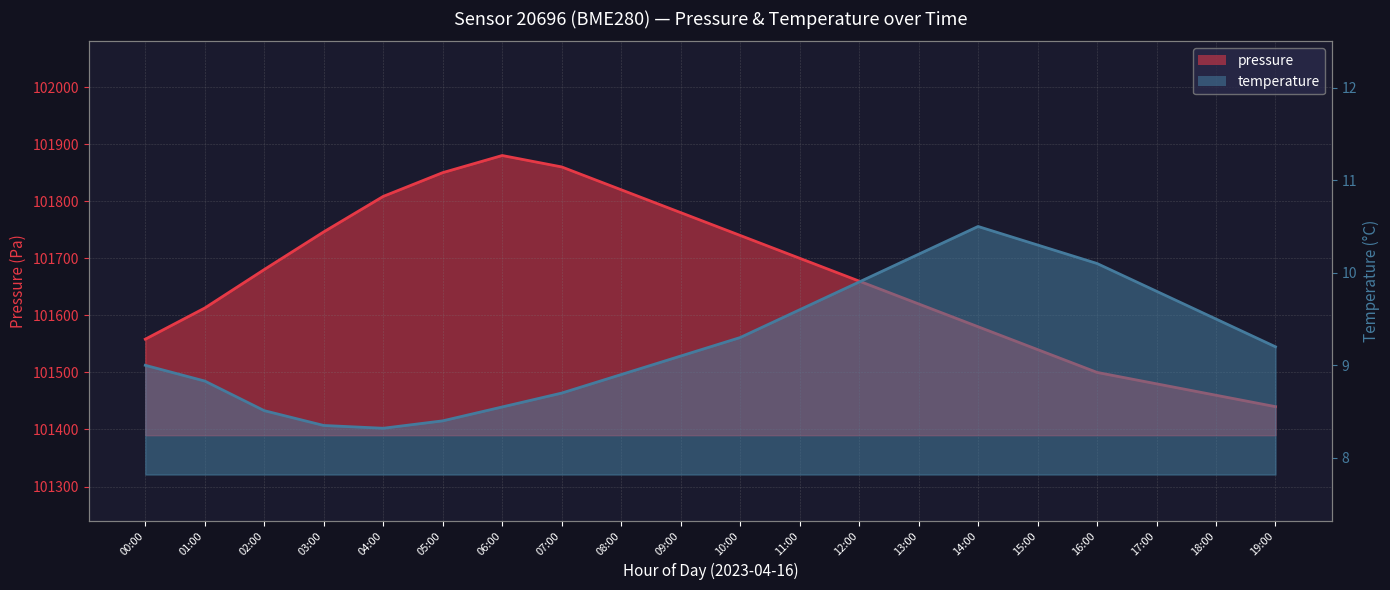

What is the label of the 10th point from the right?

10:00